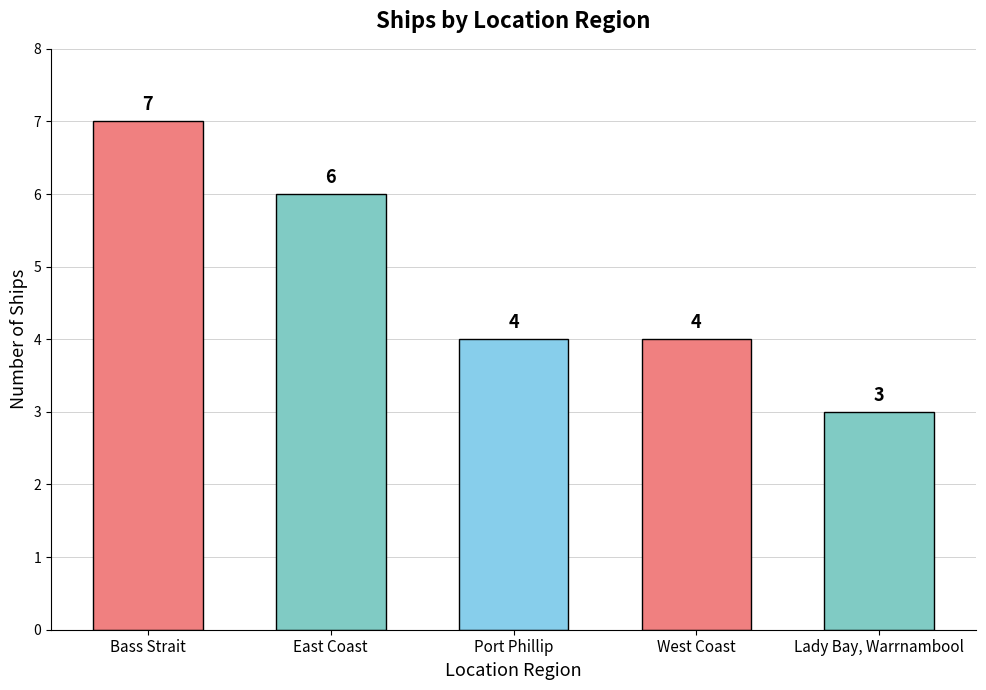

Count the values in the range 4 to 6.

3